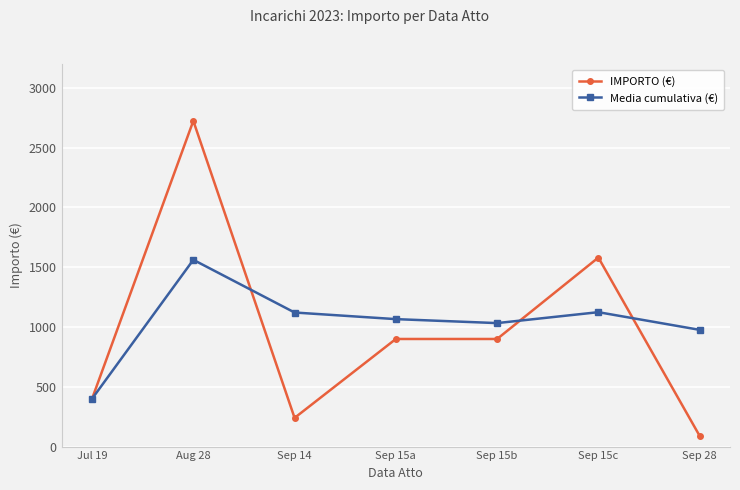

At which label is IMPORTO (€) closest to 1407?

Sep 15c